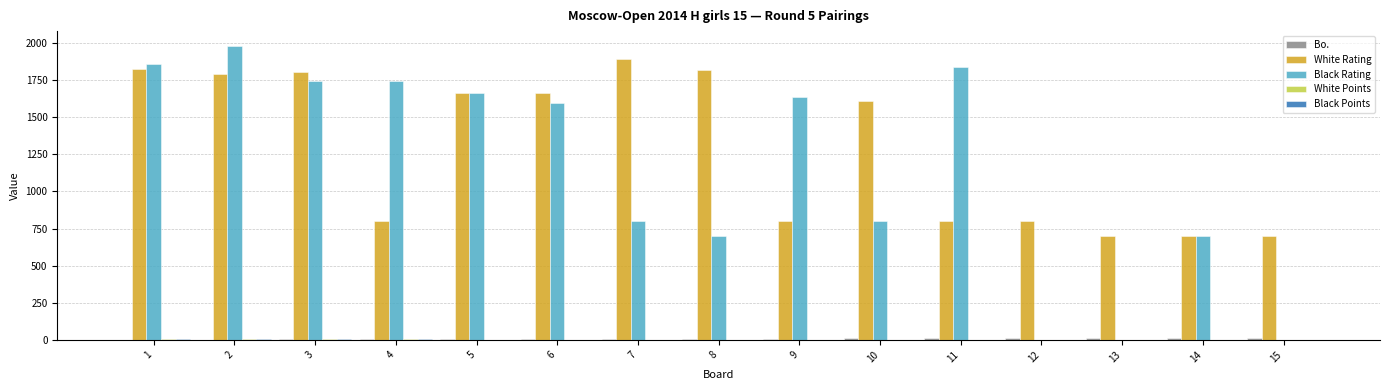

Count the number of categories in the chart.

15